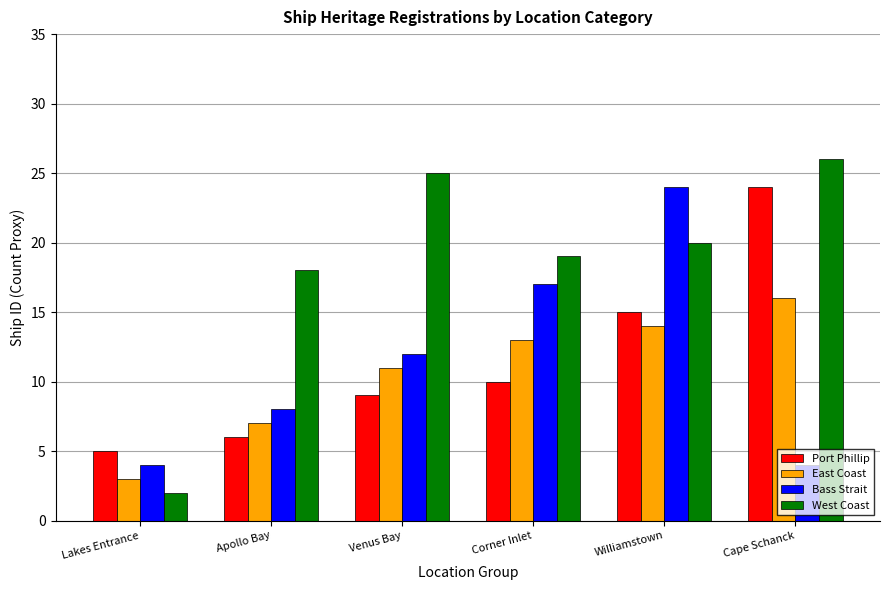

At Cape Schanck, list the series in order from largest to smallest.

West Coast, Port Phillip, East Coast, Bass Strait